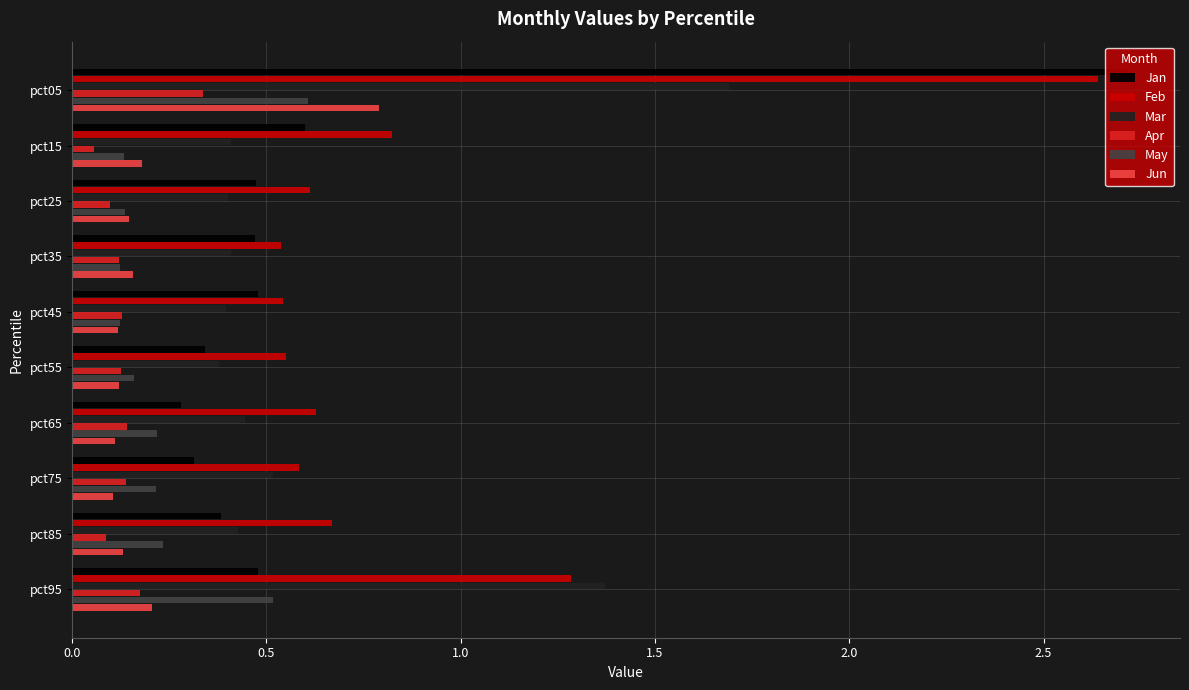

Which series has the widest spread of values?

Jan